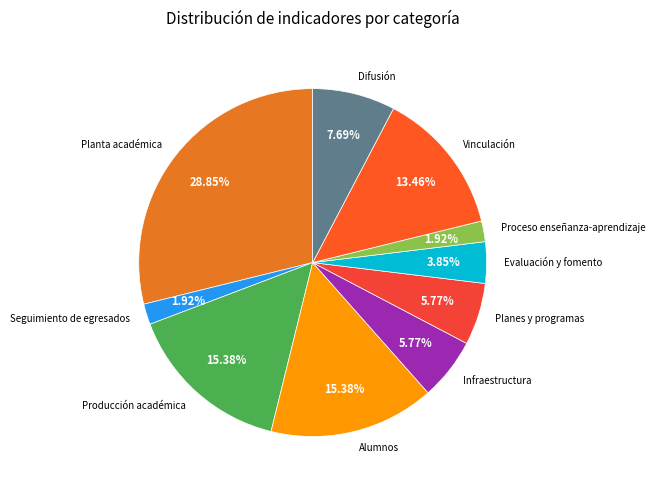

Is the sum of Alumnos and Vinculación greater than half?

No